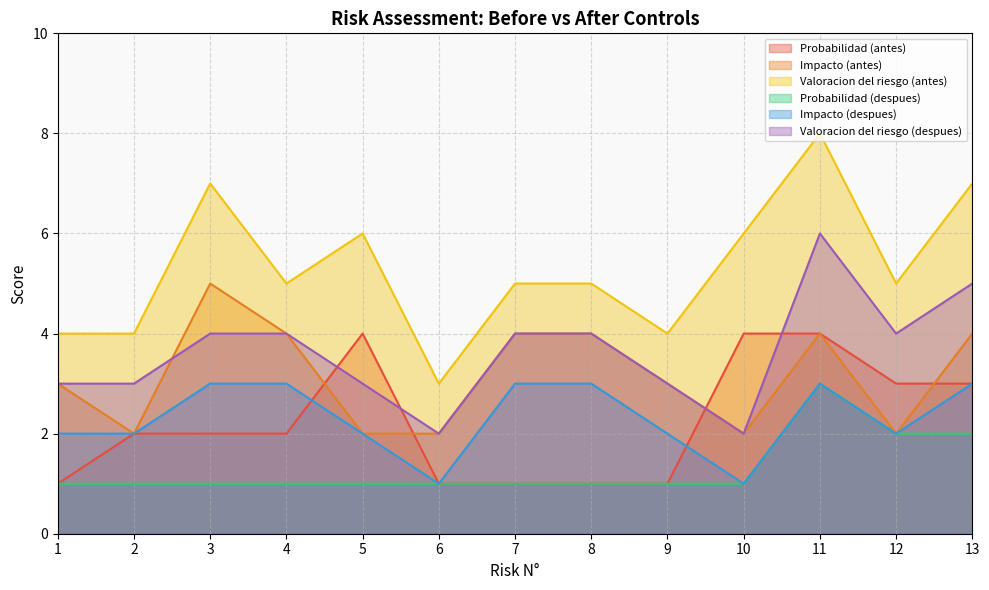

Rank the series at 8 from highest to lowest value.

Valoracion del riesgo (antes), Impacto (antes), Valoracion del riesgo (despues), Impacto (despues), Probabilidad (antes), Probabilidad (despues)